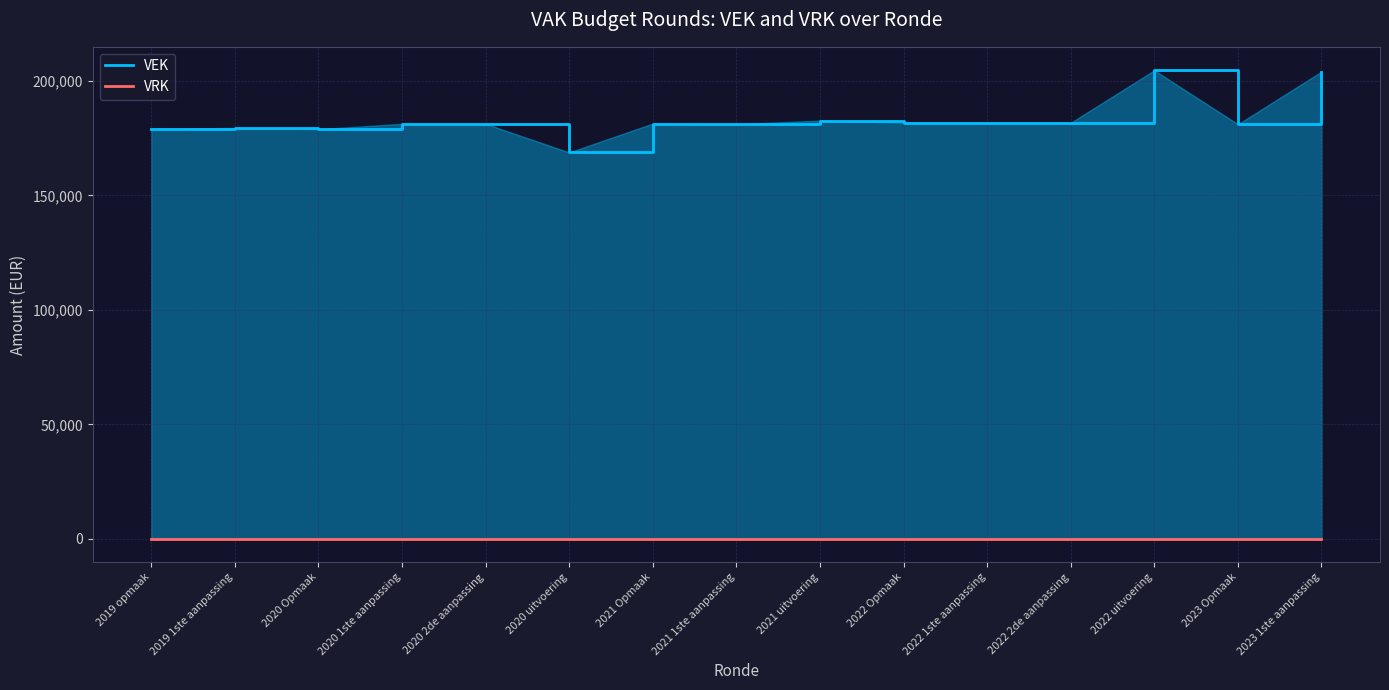

What is the change in value from 2022 Opmaak to 2023 1ste aanpassing?

+22364